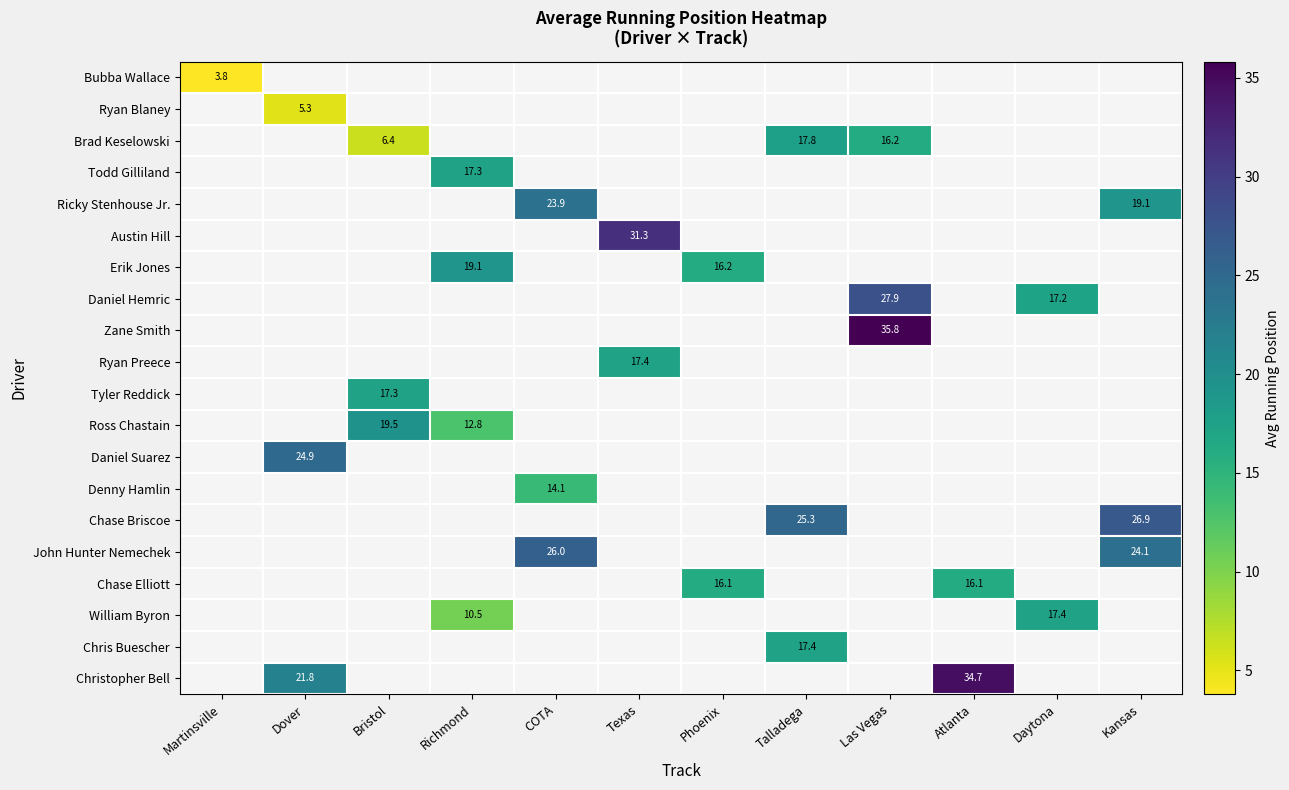

Which category has the highest value across all series?

Las Vegas